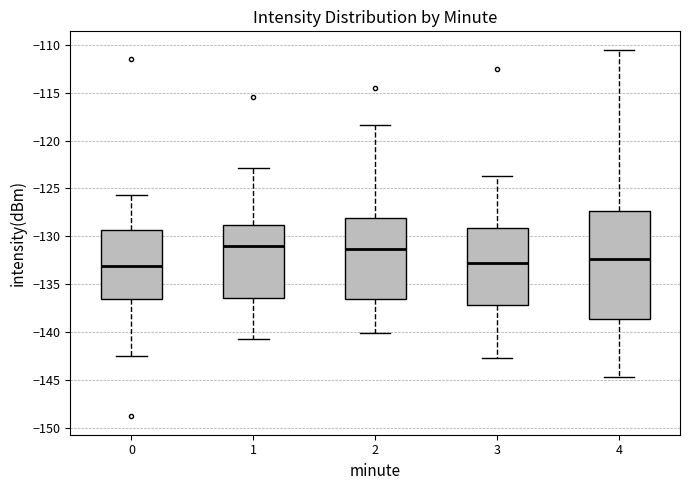

Reading left to right, transcribe this box plot: for each box, give where its median line is, the range the box spans, and where its two whiskers end, as read against the y-axis. The values are not printed on the chart, so give them approximately, as read against the axis.

0: median -133.0, box -136.5 to -129.5, whiskers -142.5 to -125.5
1: median -131.0, box -136.5 to -129.0, whiskers -140.5 to -123.0
2: median -131.5, box -136.5 to -128.0, whiskers -140.0 to -118.5
3: median -133.0, box -137.0 to -129.0, whiskers -142.5 to -123.5
4: median -132.5, box -138.5 to -127.5, whiskers -144.5 to -110.5